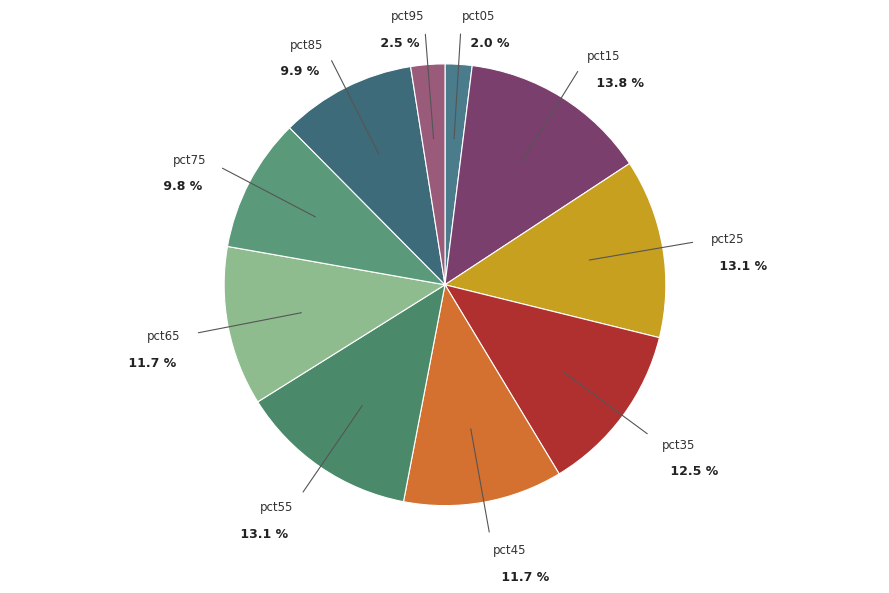

How many slices are in this pie chart?

10